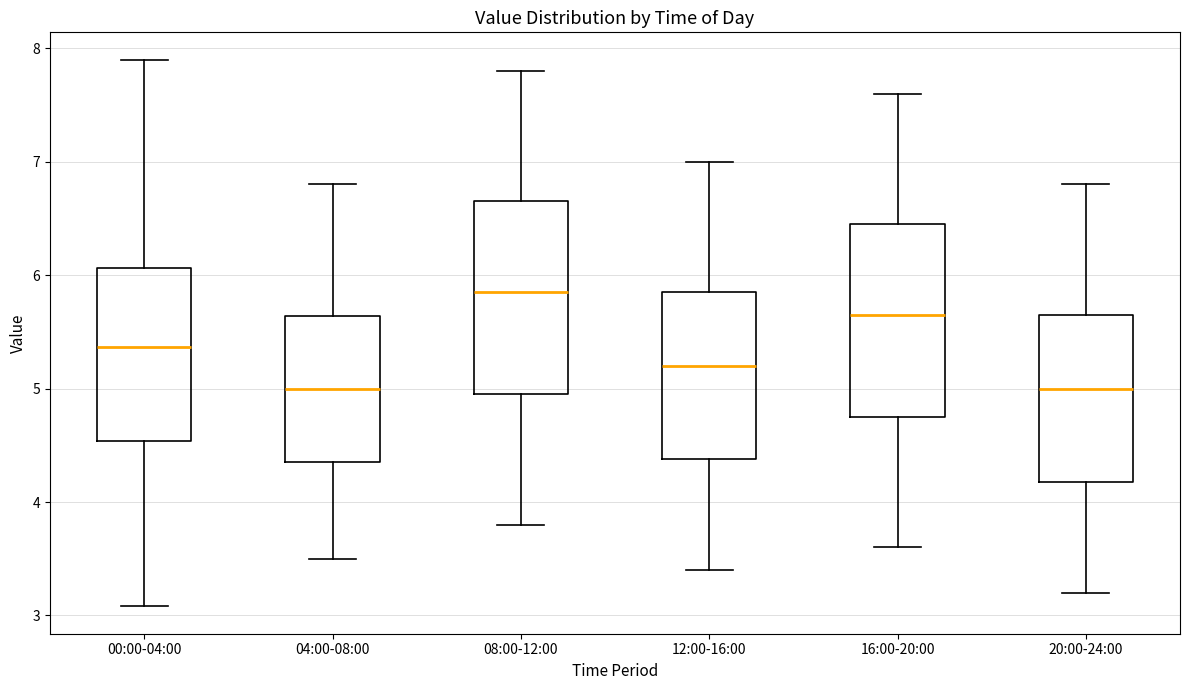

Reading left to right, read every box against the y-axis: the position of its median line, the range the box covers, and the ends of its whiskers. The values are not printed on the chart, so give them approximately, as read against the axis.

00:00-04:00: median 5.4, box 4.5 to 6.1, whiskers 3.1 to 7.9
04:00-08:00: median 5.0, box 4.4 to 5.6, whiskers 3.5 to 6.8
08:00-12:00: median 5.9, box 5.0 to 6.7, whiskers 3.8 to 7.8
12:00-16:00: median 5.2, box 4.4 to 5.9, whiskers 3.4 to 7.0
16:00-20:00: median 5.7, box 4.8 to 6.5, whiskers 3.6 to 7.6
20:00-24:00: median 5.0, box 4.2 to 5.7, whiskers 3.2 to 6.8